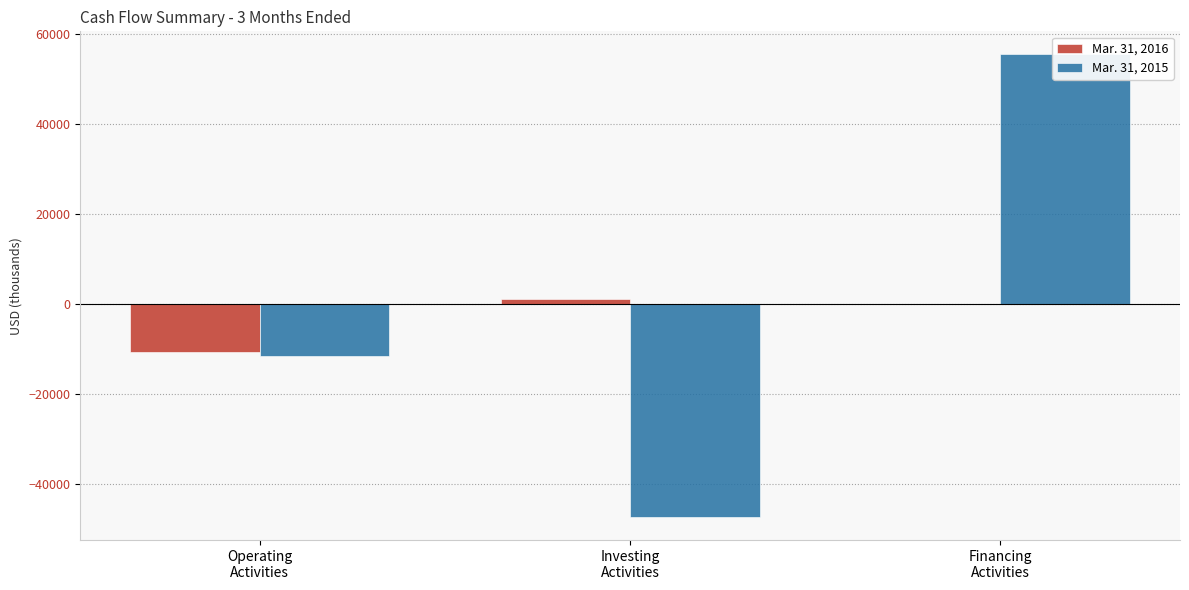

What is the label of the 2nd bar from the right?

Investing
Activities